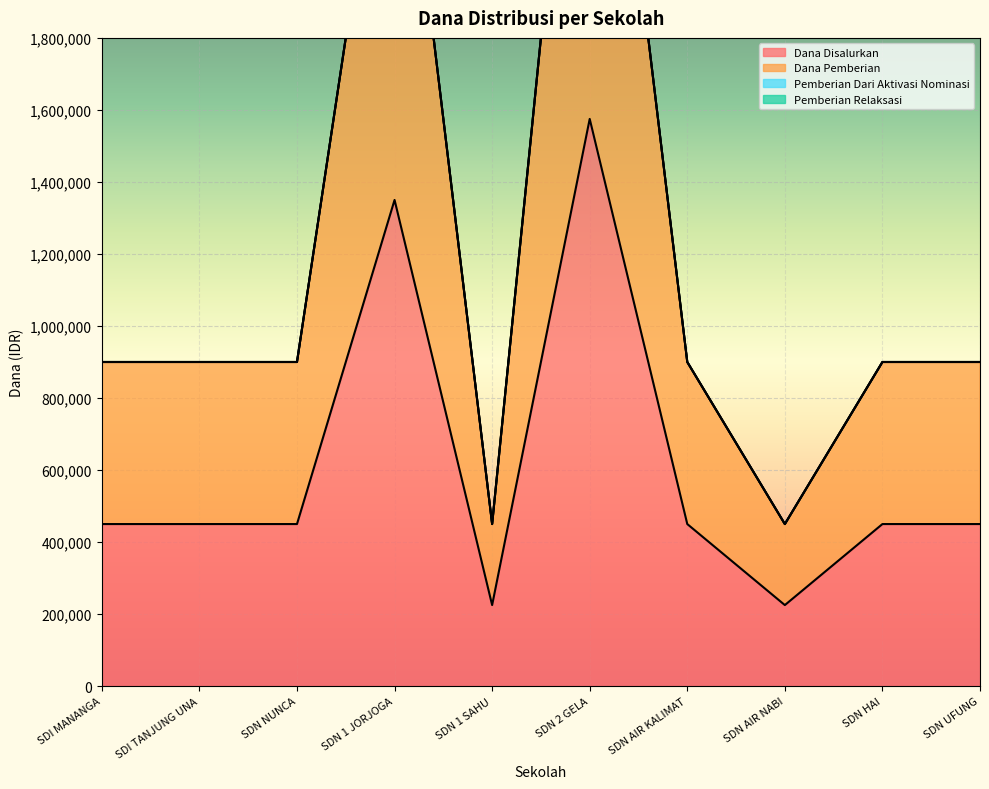

True or false: Dana Disalurkan and Dana Pemberian intersect in this chart.

False